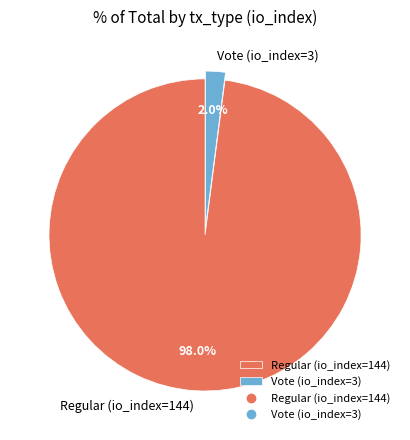

How many segments does this pie chart have?

2